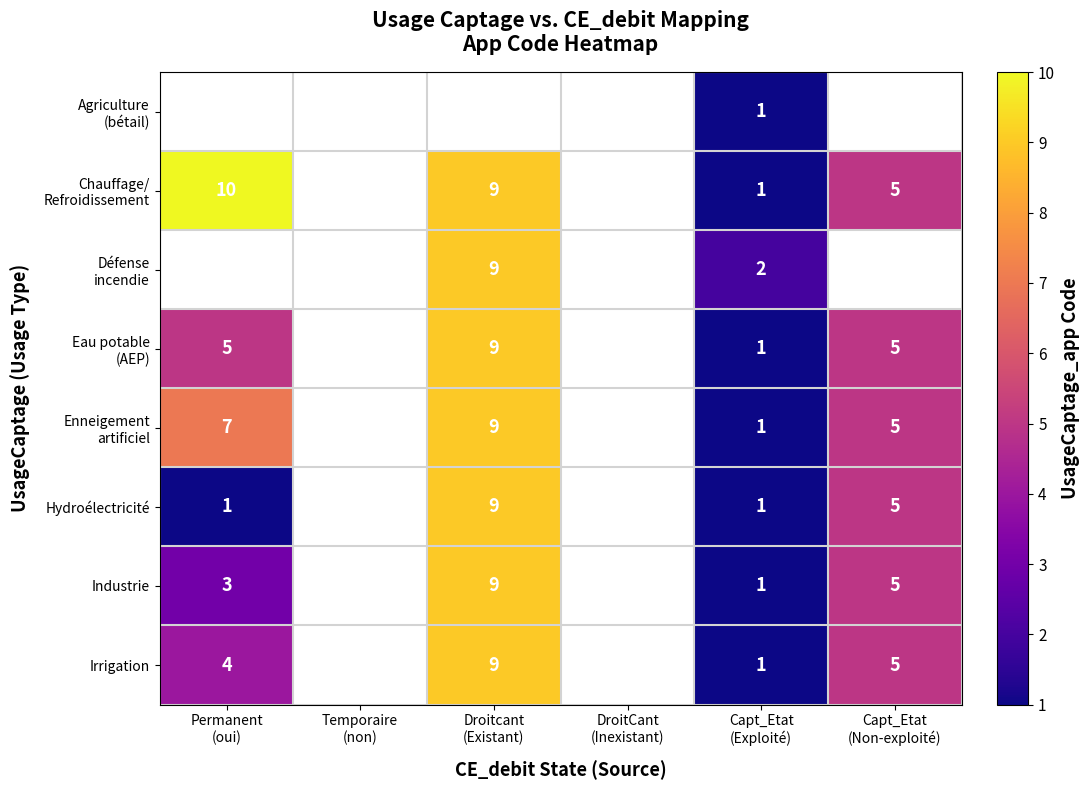

The Hydroélectricité series shows 1.6 at Permanent (oui). True or false?

False